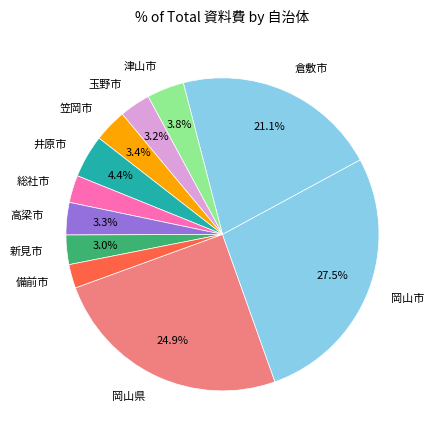

Which has a higher value, 玉野市 or 井原市?

井原市